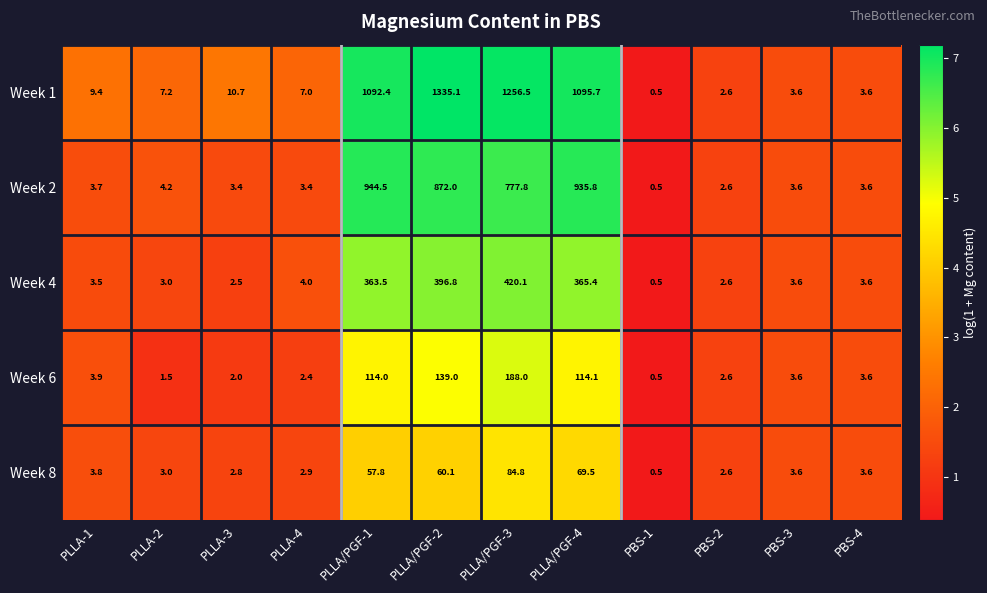

The Week 8 series shows 0.5 at PBS-1. True or false?

True